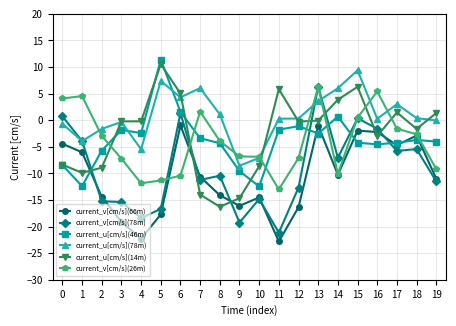

Is the value of current_v[cm/s](78m) at 11 greater than the value of current_u[cm/s](14m) at 7?

No